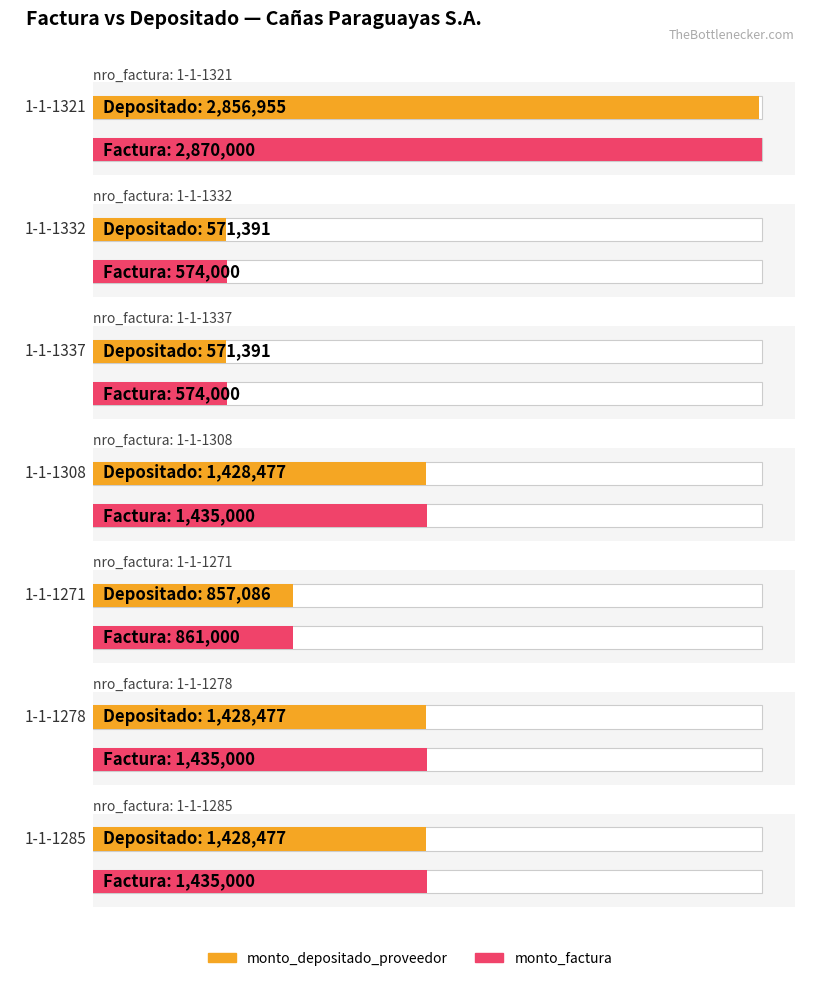

At which category does the chart reach its minimum across all series?

1-1-1332